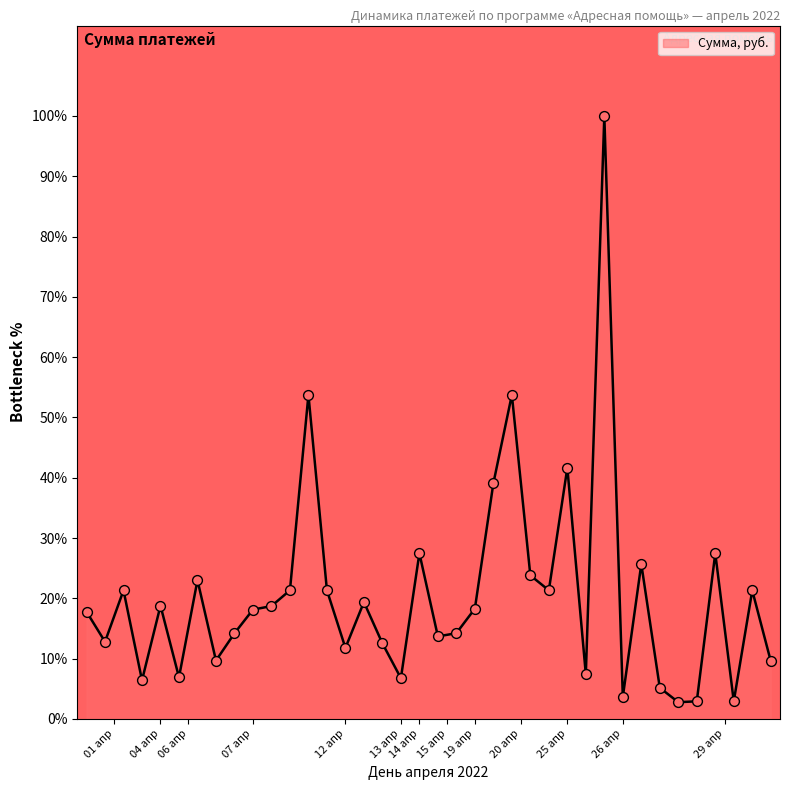

What is the maximum value shown in the chart?

100.0